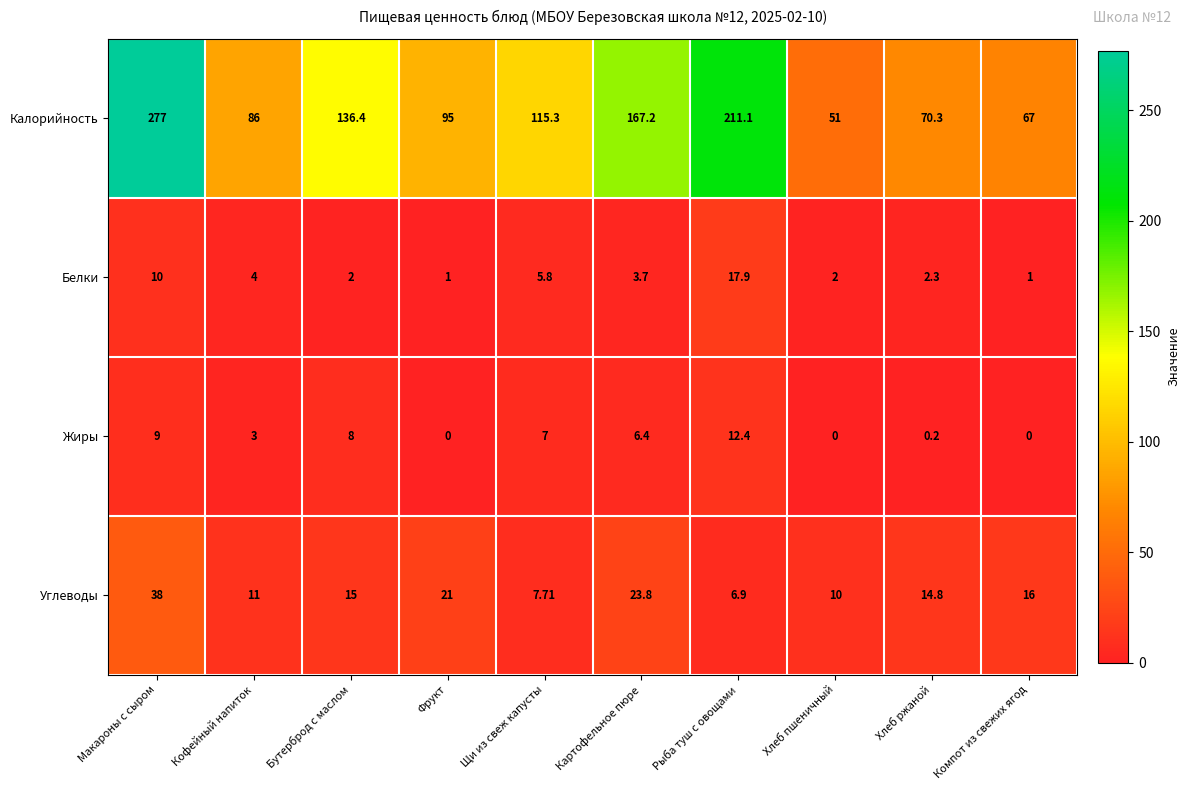

At which category is the sum across all series the highest?

Макароны с сыром